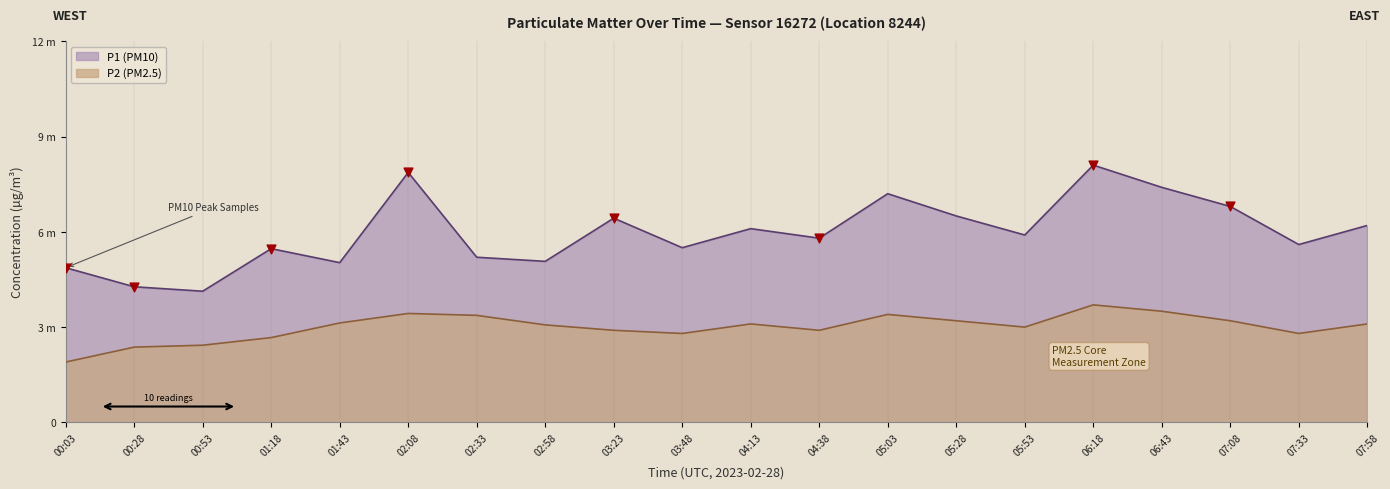

At which category is the sum across all series the highest?

06:18